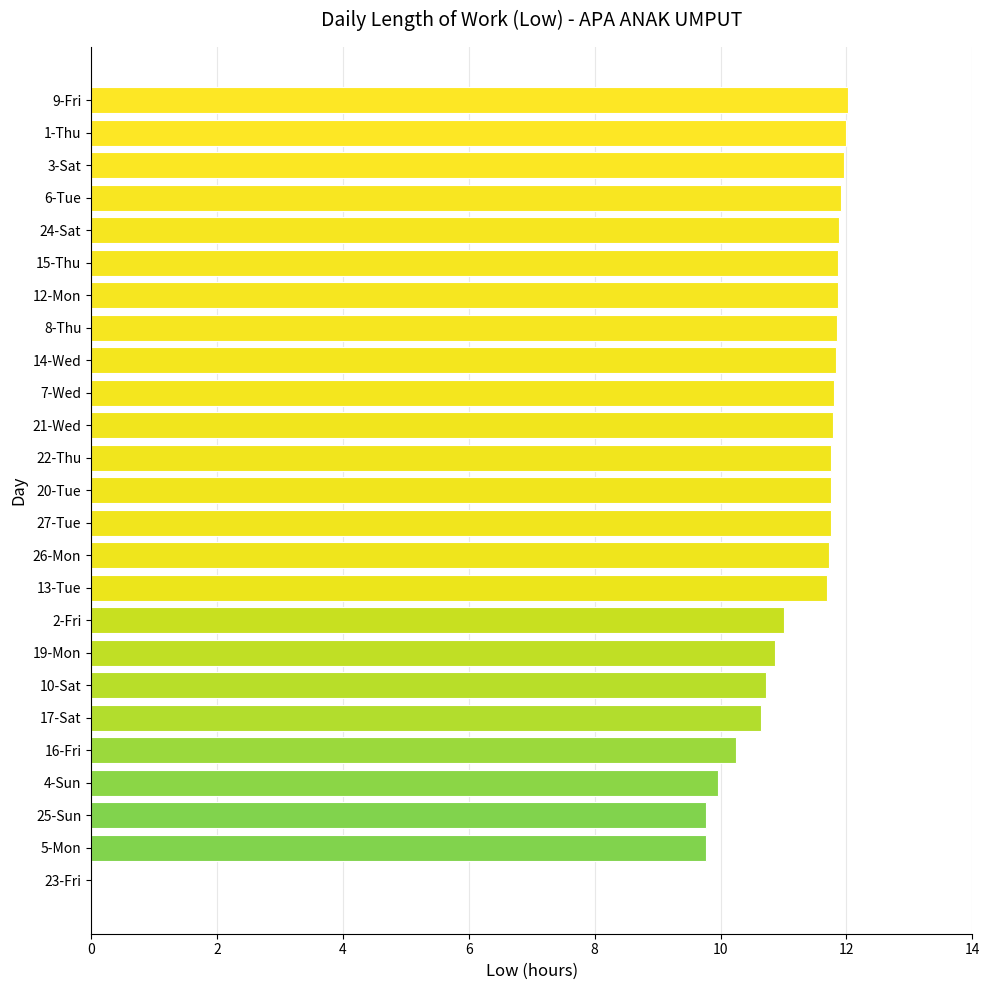

What is the sum of the values at 21-Wed and 1-Thu?

23.8